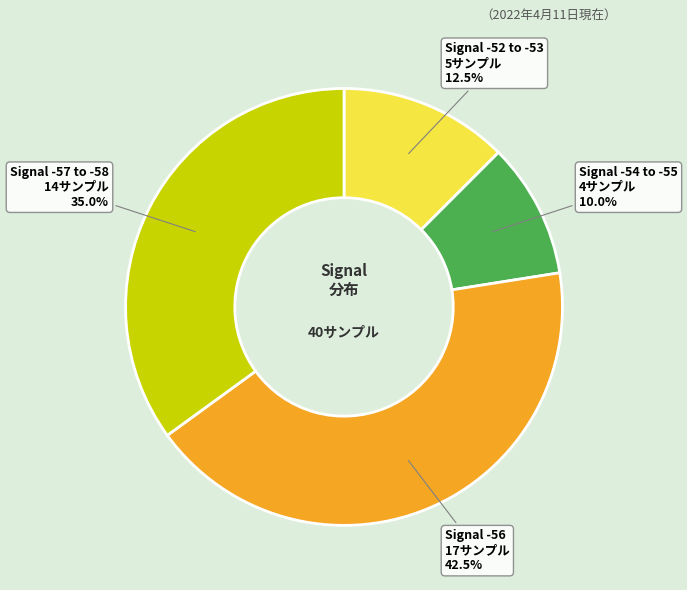

Does any single category account for the majority?

No